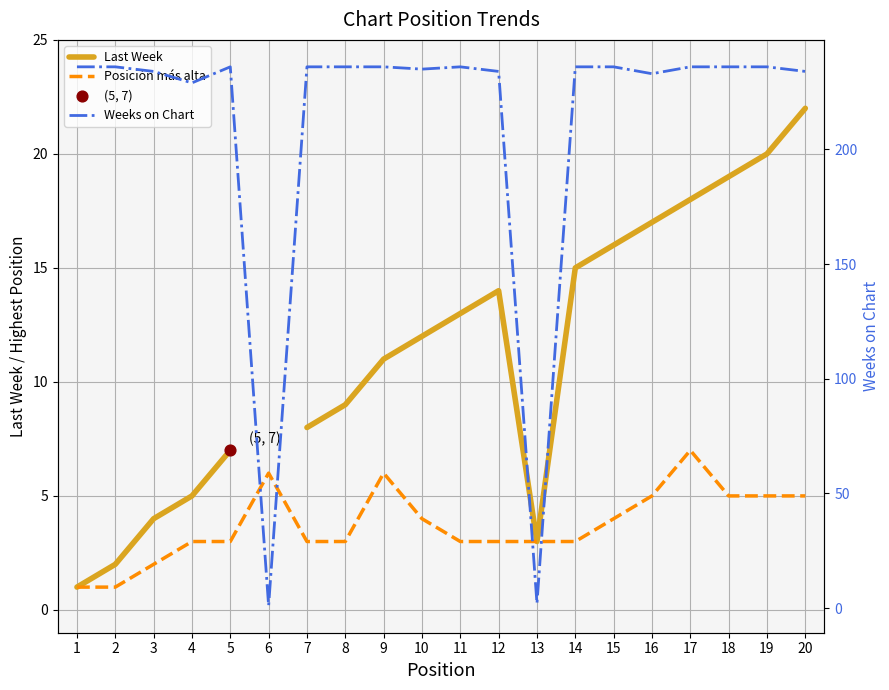

At how many categories does at least one series exceed 181?

18